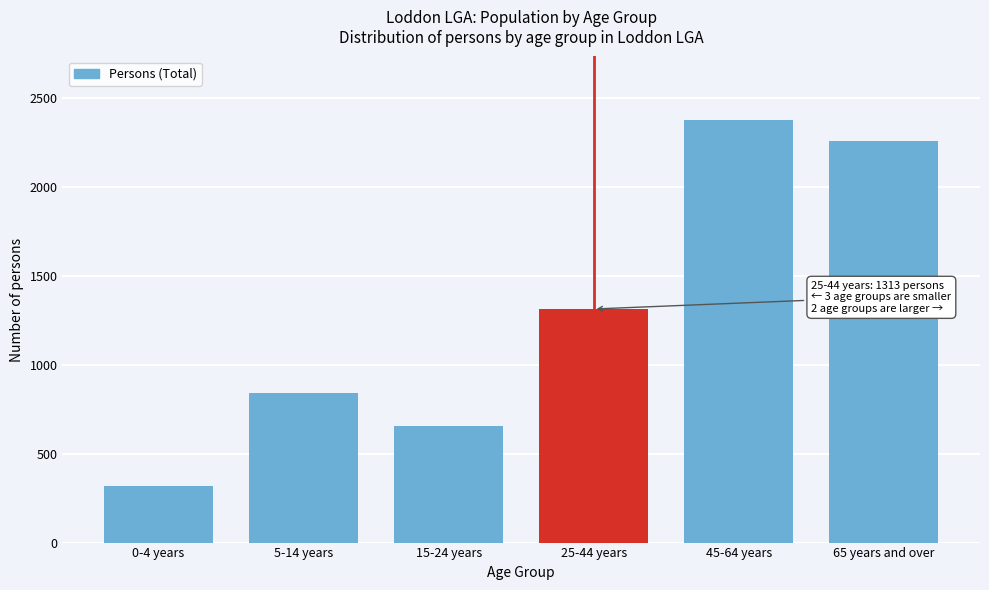

Reading left to right, extract all data points from this chart.

0-4 years=317	5-14 years=842	15-24 years=655	25-44 years=1313	45-64 years=2376	65 years and over=2256